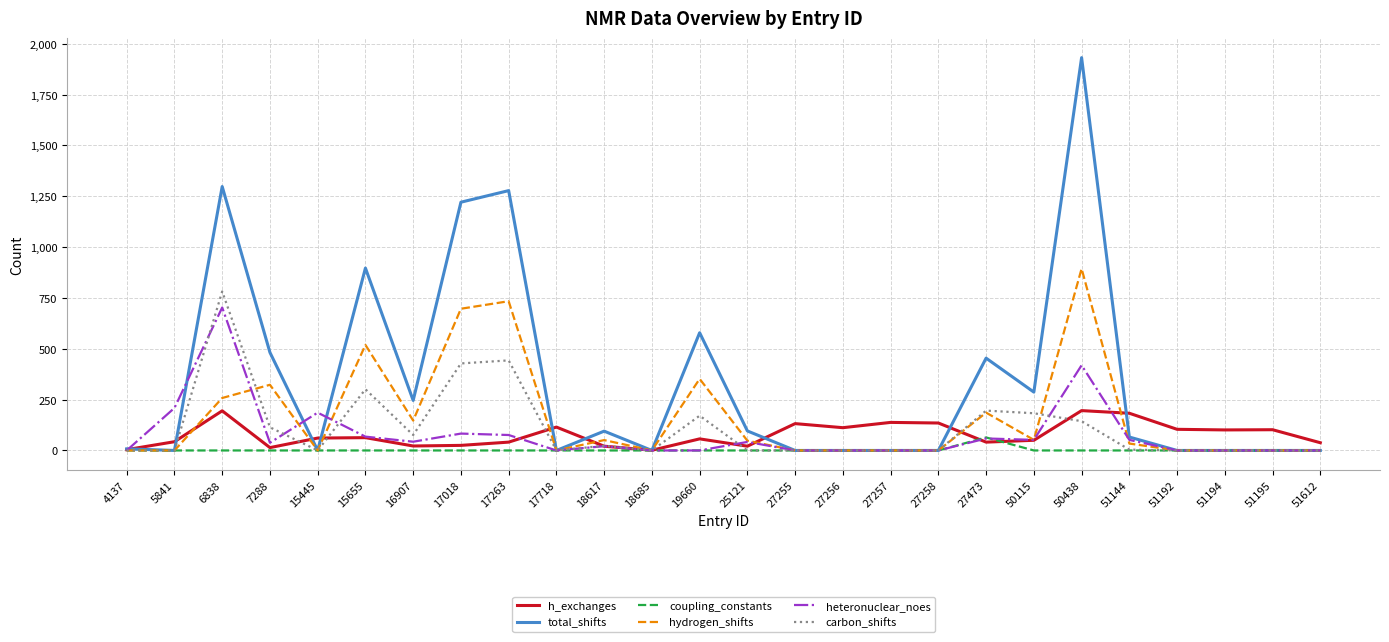

True or false: carbon_shifts has a value of 196 at 27473.

True